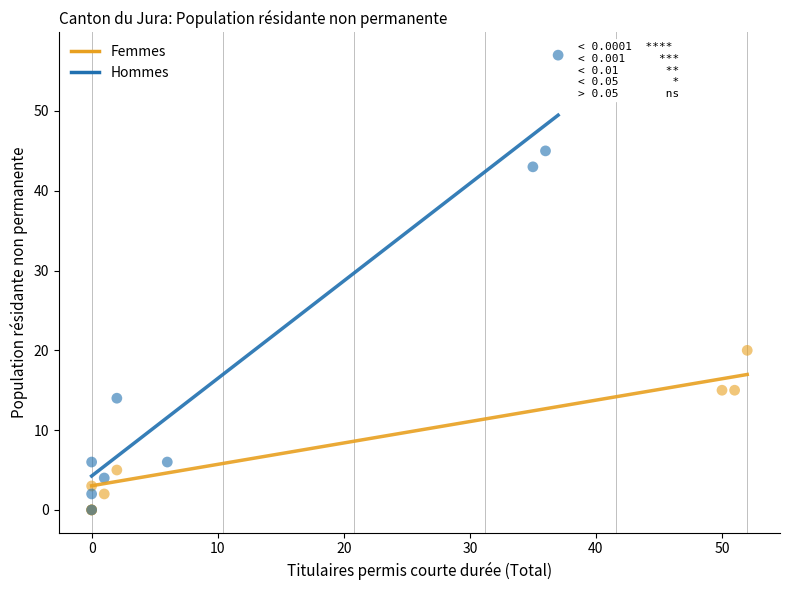

Which series contains the highest Y value?

Hommes